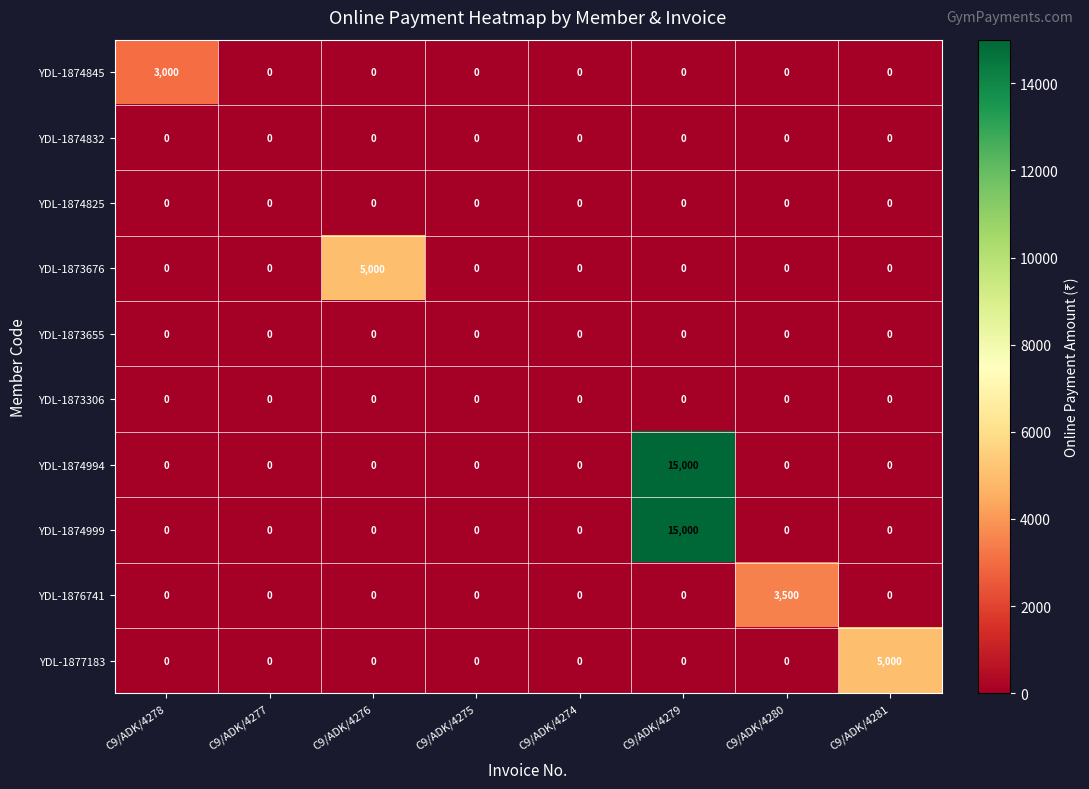

Which label corresponds to the largest value in the chart?

C9/ADK/4279